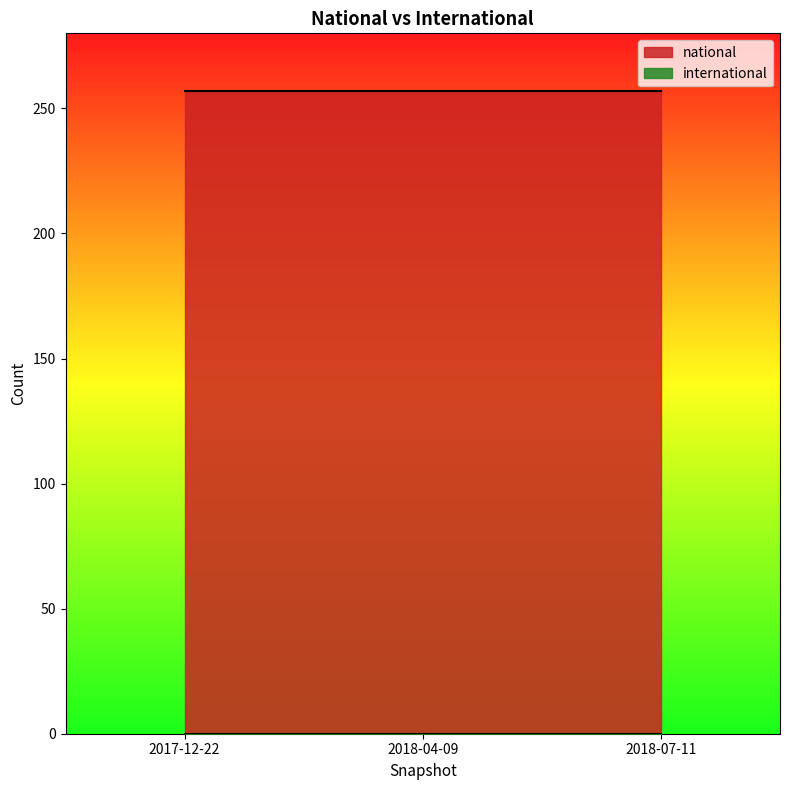

The international series shows 0 at 2018-07-11. True or false?

True